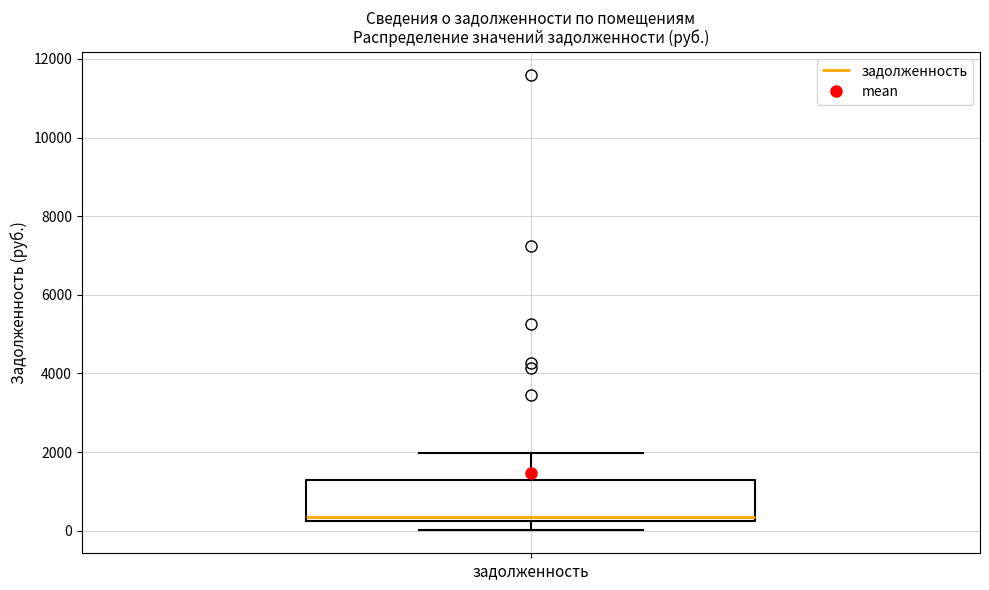

Where is the upper edge of the box for задолженность on the y-axis? The values are not printed on the chart, so give them approximately, as read against the axis.

1200